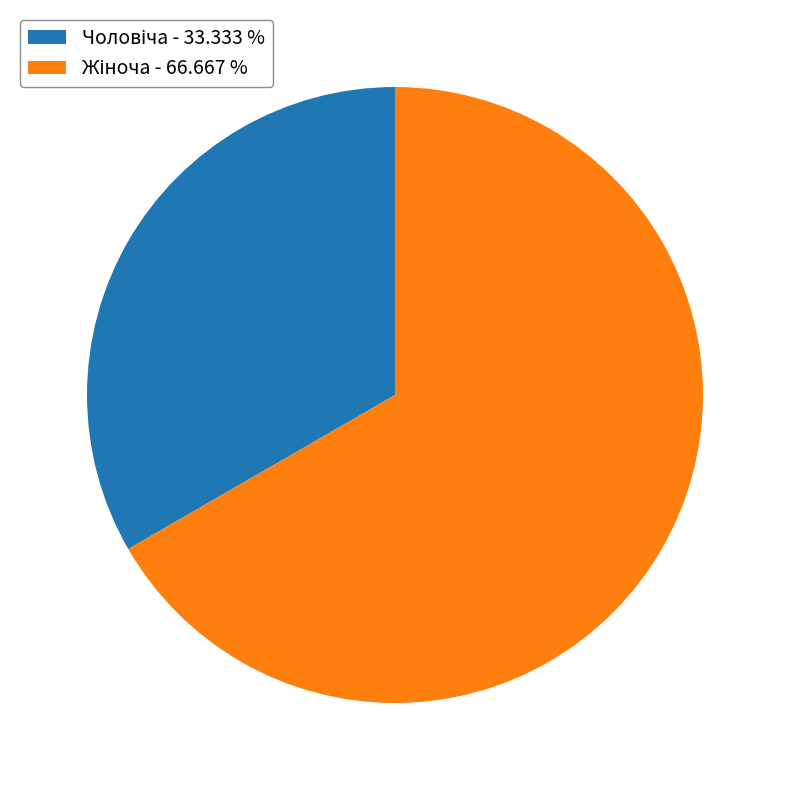

Does any single category account for the majority?

Yes